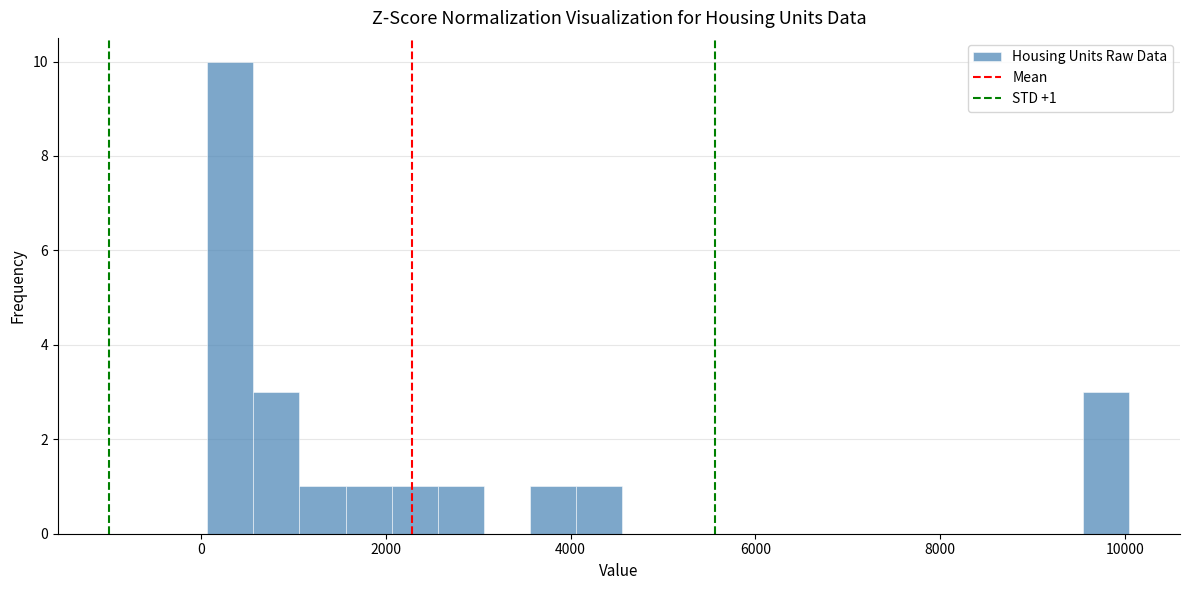

Read against the x-axis, roughly where is the centre of the tallest bar?

400